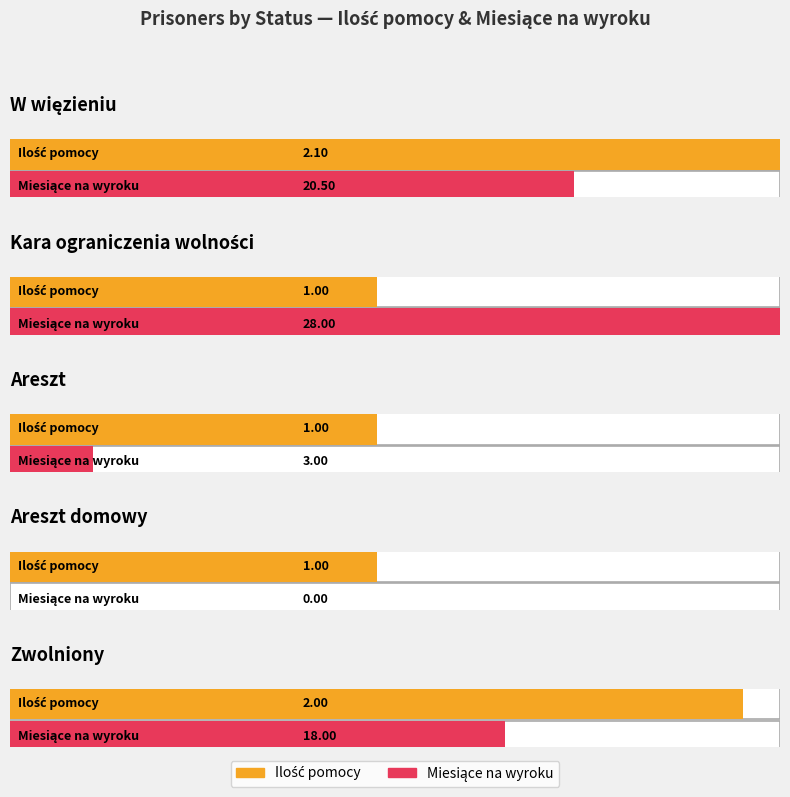

List the series in order of their peak value, lowest first.

Ilość pomocy, Miesiące na wyroku